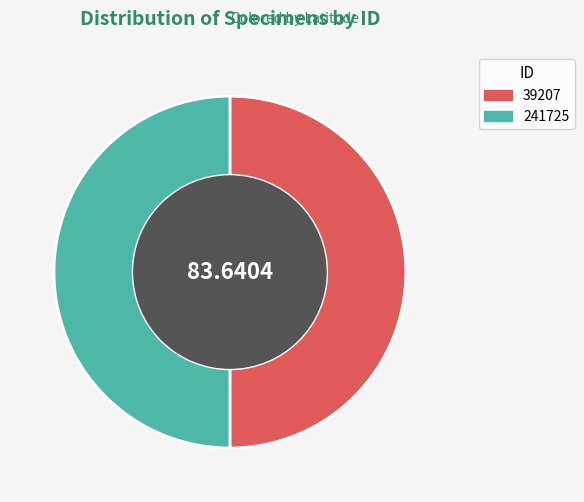

Combined, do 241725 and 39207 account for over 50%?

Yes